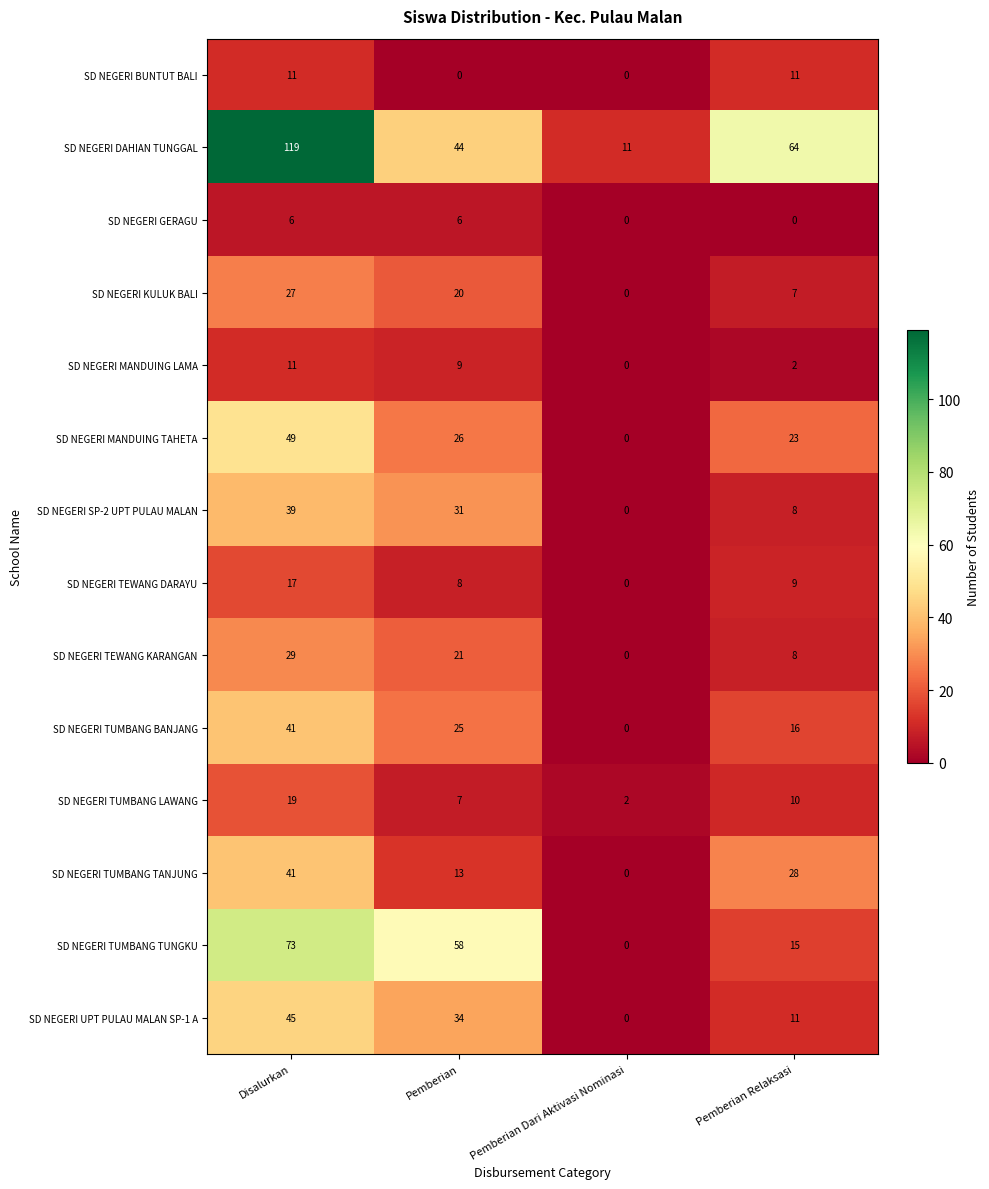

What is the highest value of the SD NEGERI TUMBANG LAWANG series?

19